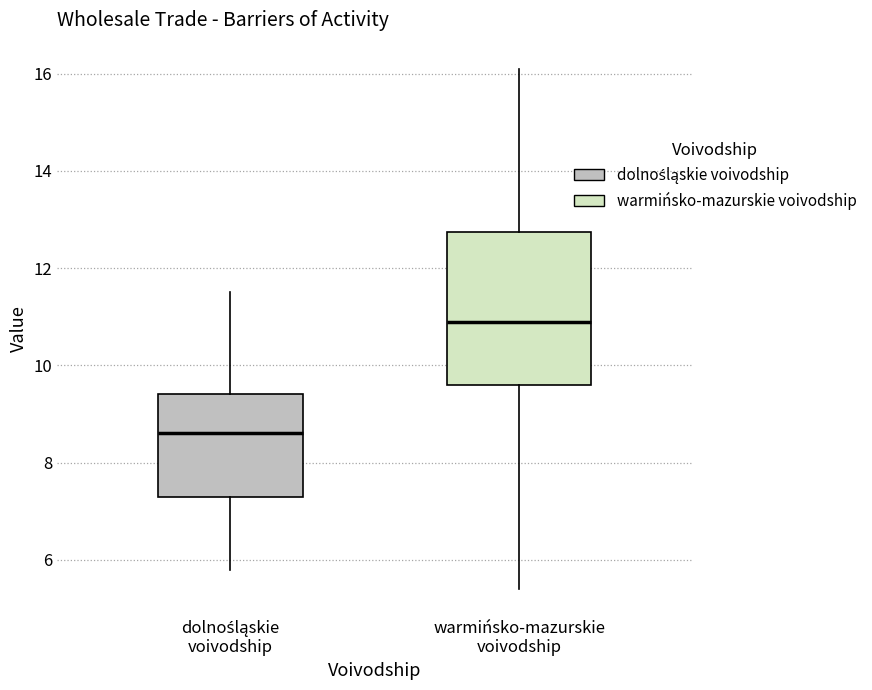

Which box is the tallest, from its lower edge to its upper edge?

warmińsko-mazurskie voivodship